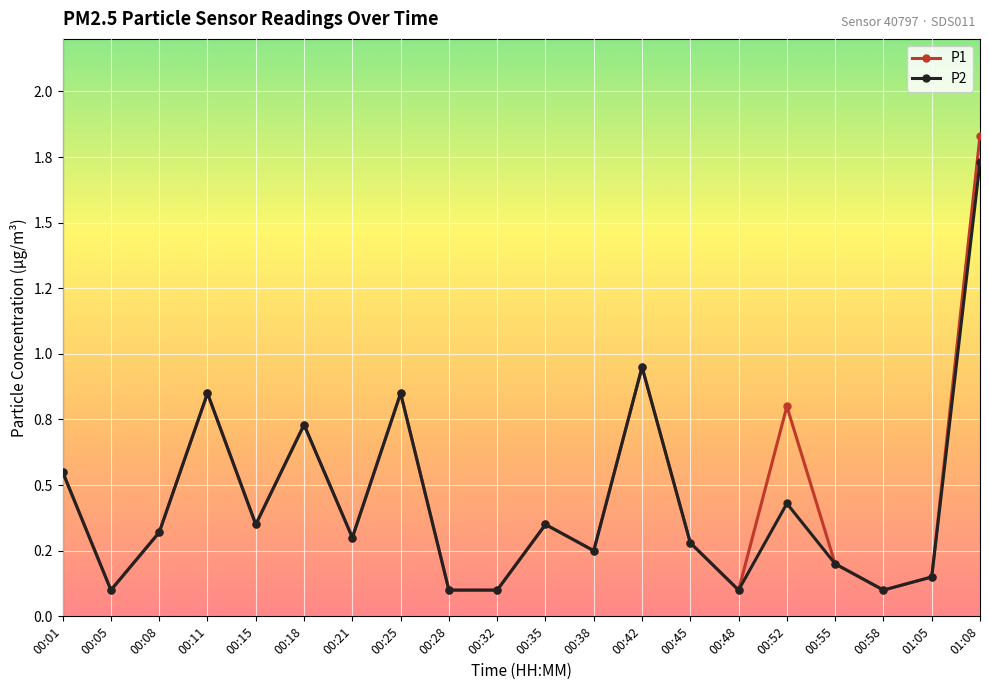

Does the chart have visible grid lines?

Yes